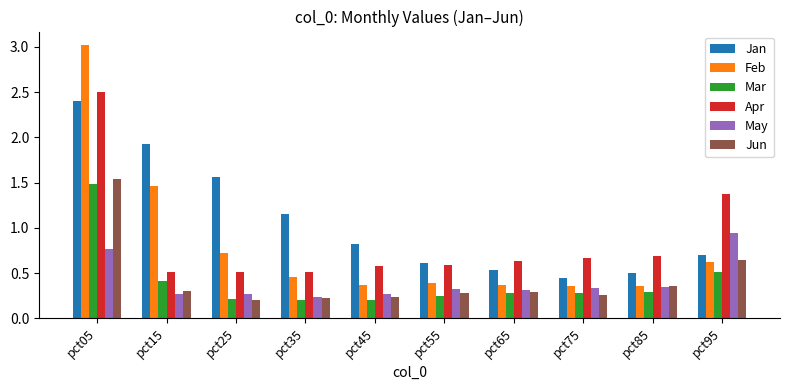

Where is Feb nearest to the value 1?

pct25